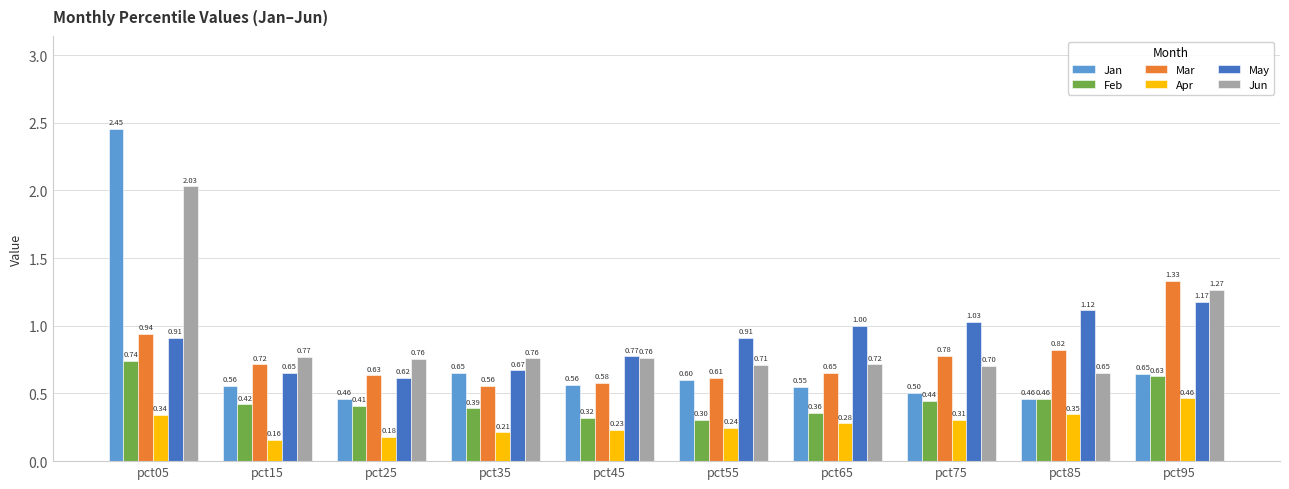

What are all the series names shown in the legend?

Jan, Feb, Mar, Apr, May, Jun